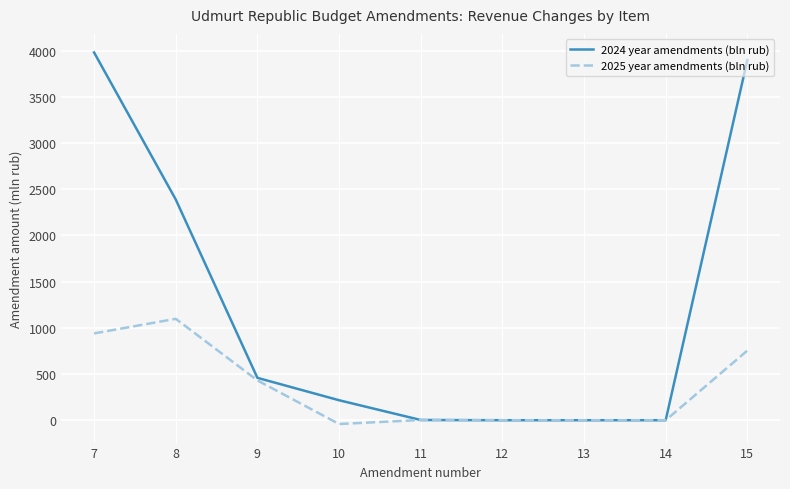

List the series in order of their peak value, highest first.

2024 year amendments (bln rub), 2025 year amendments (bln rub)